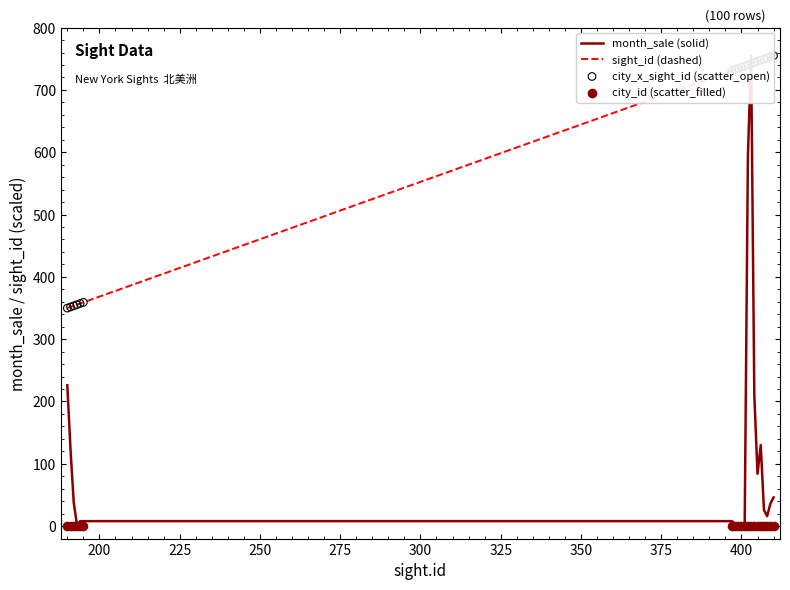

Which series has the largest total across all categories?

sight_id (dashed)